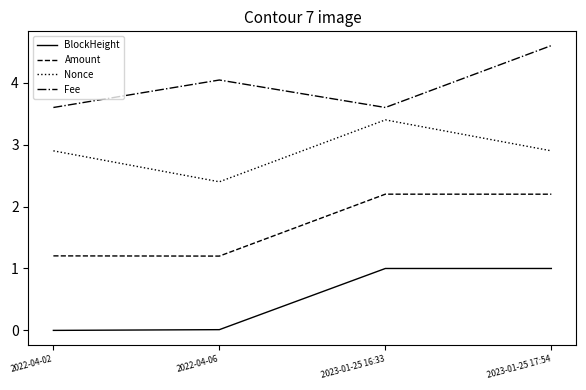

Which series has the largest total across all categories?

Fee